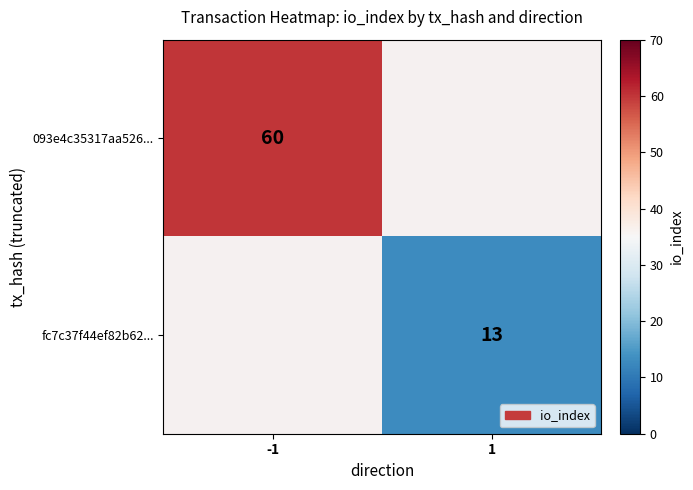

What is the greatest value displayed?

60.0